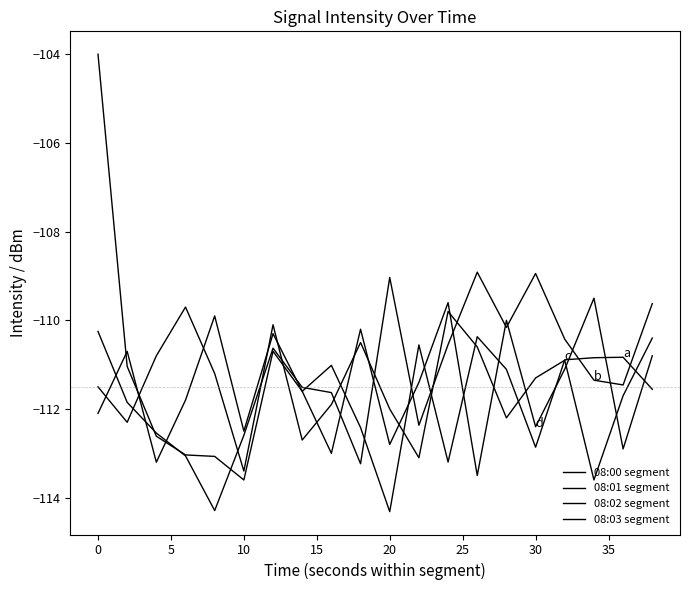

Does the chart display data point markers on the line(s)?

No